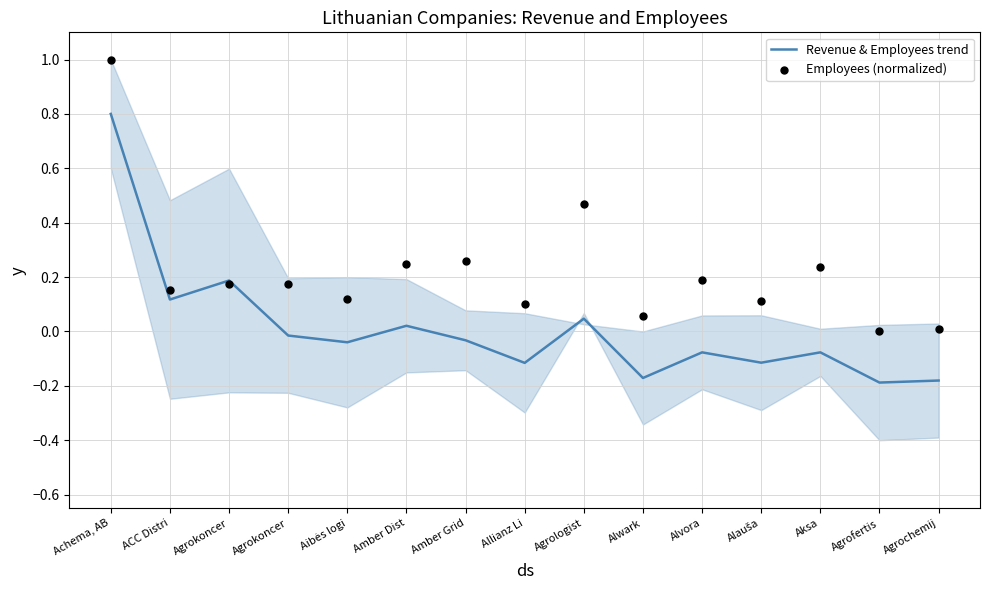

Which series reaches the minimum Y coordinate?

Revenue & Employees trend